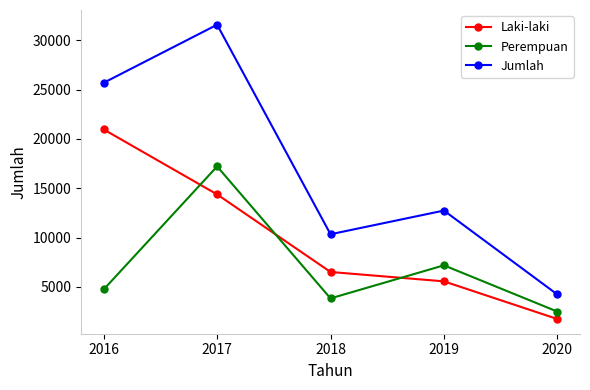

Count the number of data series in this chart.

3